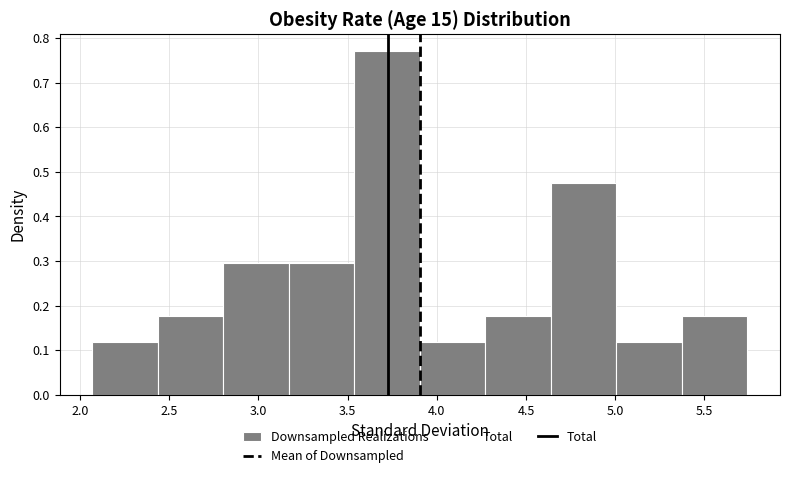

How tall is the bar that spans 2.45 to 2.80 on the x-axis? Neither the bar edges nor the heights are printed on the chart, so give them approximately, as read against the axes.

0.18